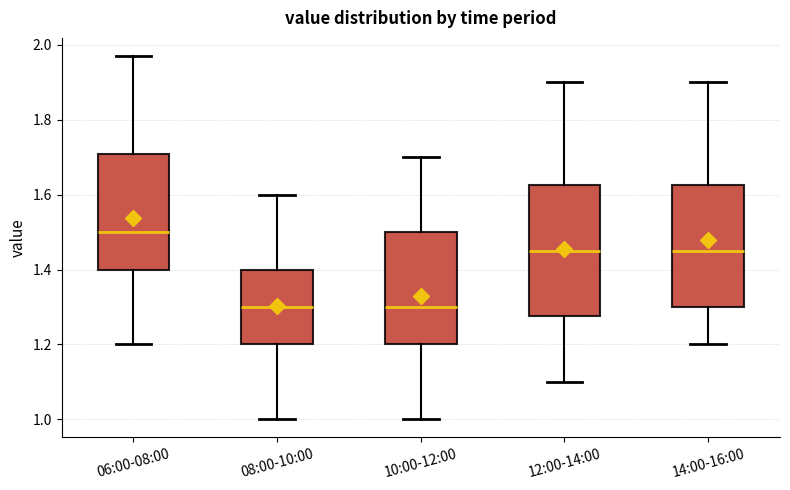

Reading left to right, transcribe this box plot: for each box, give where its median line is, the range the box spans, and where its two whiskers end, as read against the y-axis. The values are not printed on the chart, so give them approximately, as read against the axis.

06:00-08:00: median 1.50, box 1.40 to 1.70, whiskers 1.20 to 1.98
08:00-10:00: median 1.30, box 1.20 to 1.40, whiskers 1.00 to 1.60
10:00-12:00: median 1.30, box 1.20 to 1.50, whiskers 1.00 to 1.70
12:00-14:00: median 1.46, box 1.28 to 1.62, whiskers 1.10 to 1.90
14:00-16:00: median 1.46, box 1.30 to 1.62, whiskers 1.20 to 1.90